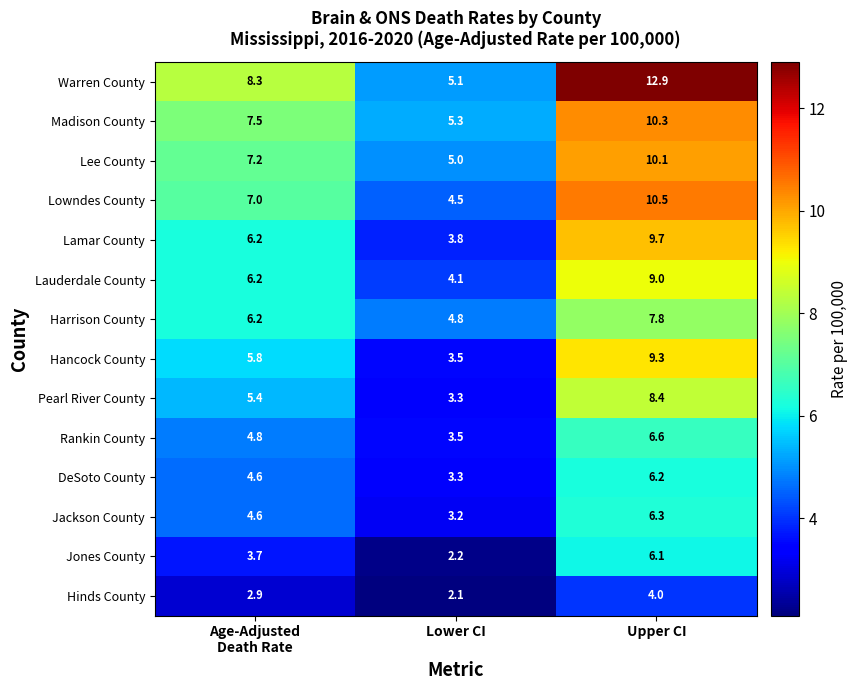

At which category does the chart reach its minimum across all series?

Lower CI